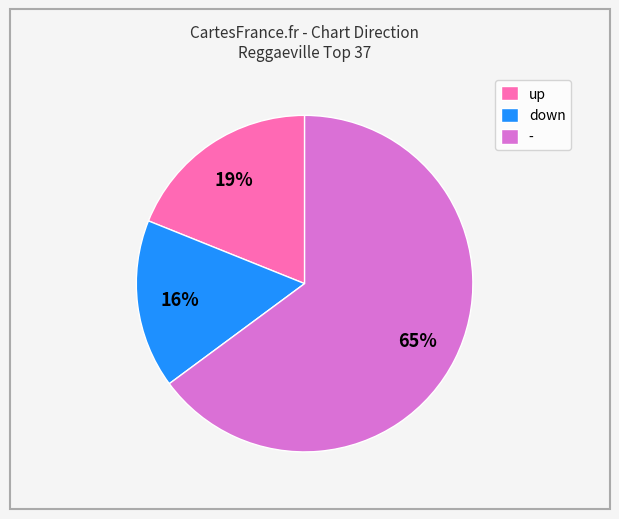

Combined, do down and - account for over 50%?

Yes